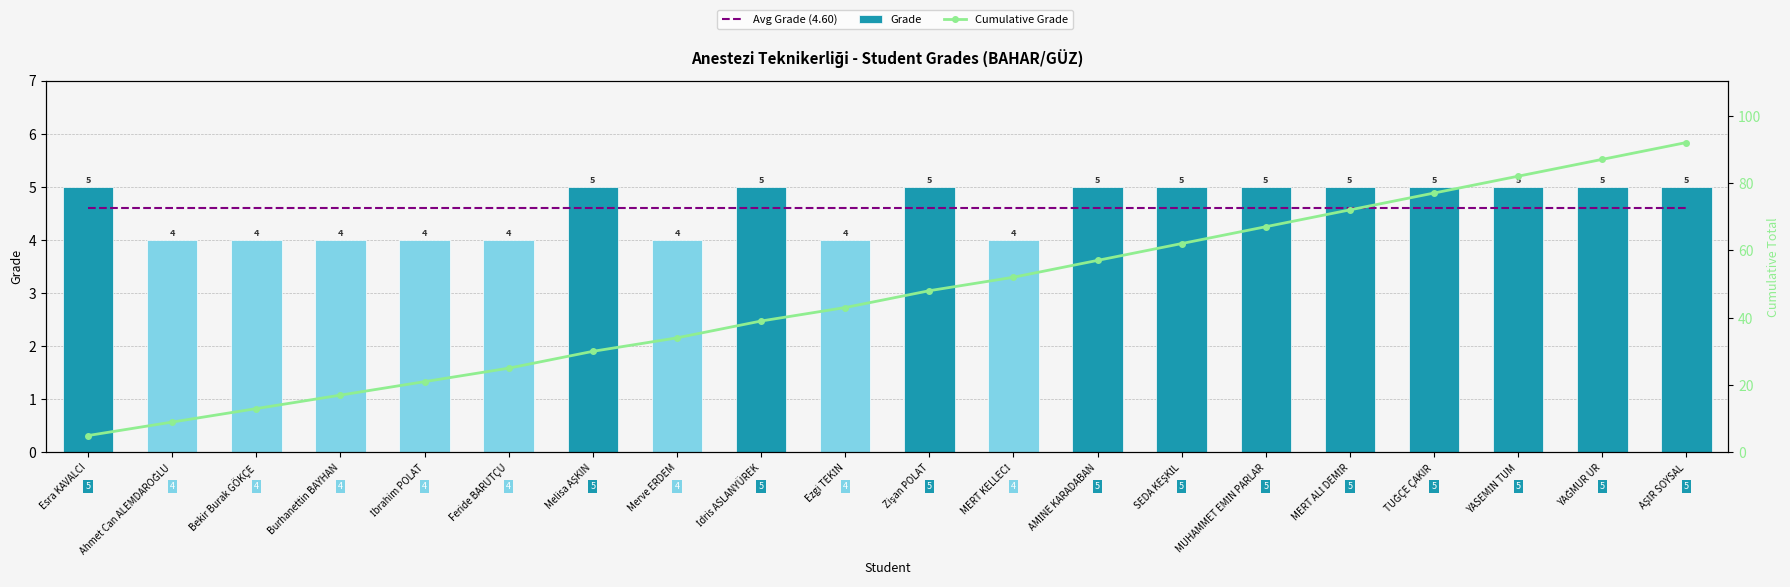

What is the maximum value for Avg Grade (4.60)?

4.6